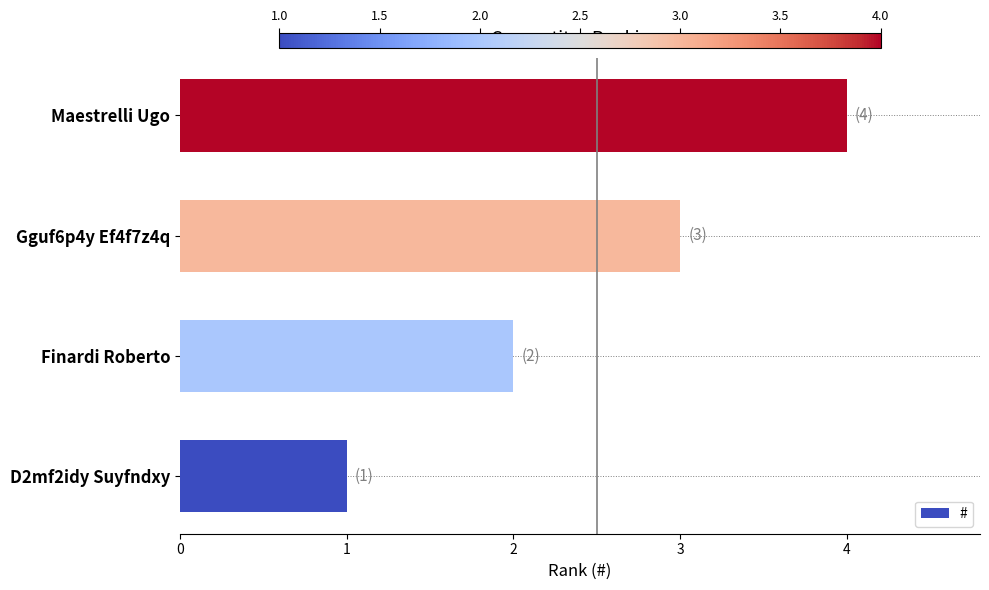

True or false: the data shows 5 at Gguf6p4y Ef4f7z4q.

False